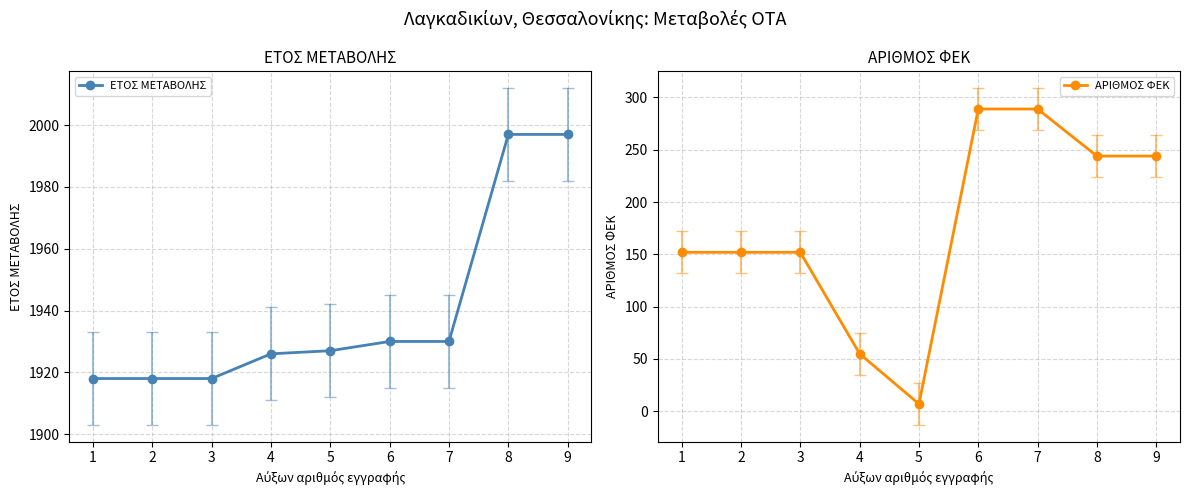

Reading right to left, what are all the values shown in this chart?

ΕΤΟΣ ΜΕΤΑΒΟΛΗΣ: 9=1997	8=1997	7=1930	6=1930	5=1927	4=1926	3=1918	2=1918	1=1918
ΑΡΙΘΜΟΣ ΦΕΚ: 9=244	8=244	7=289	6=289	5=7	4=55	3=152	2=152	1=152